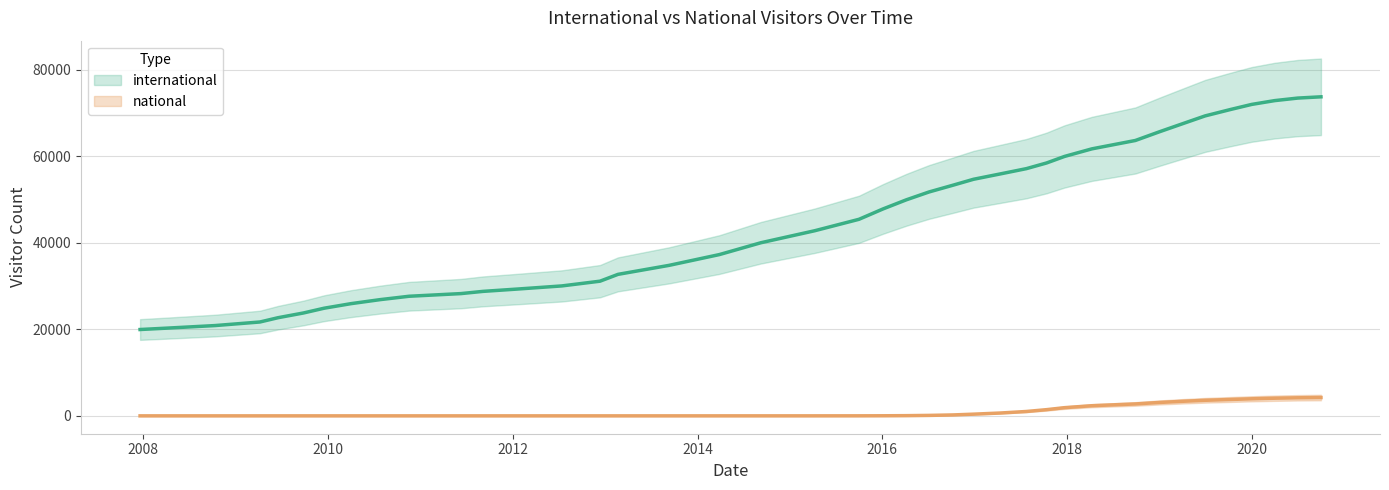

How many values are below 45438?

20